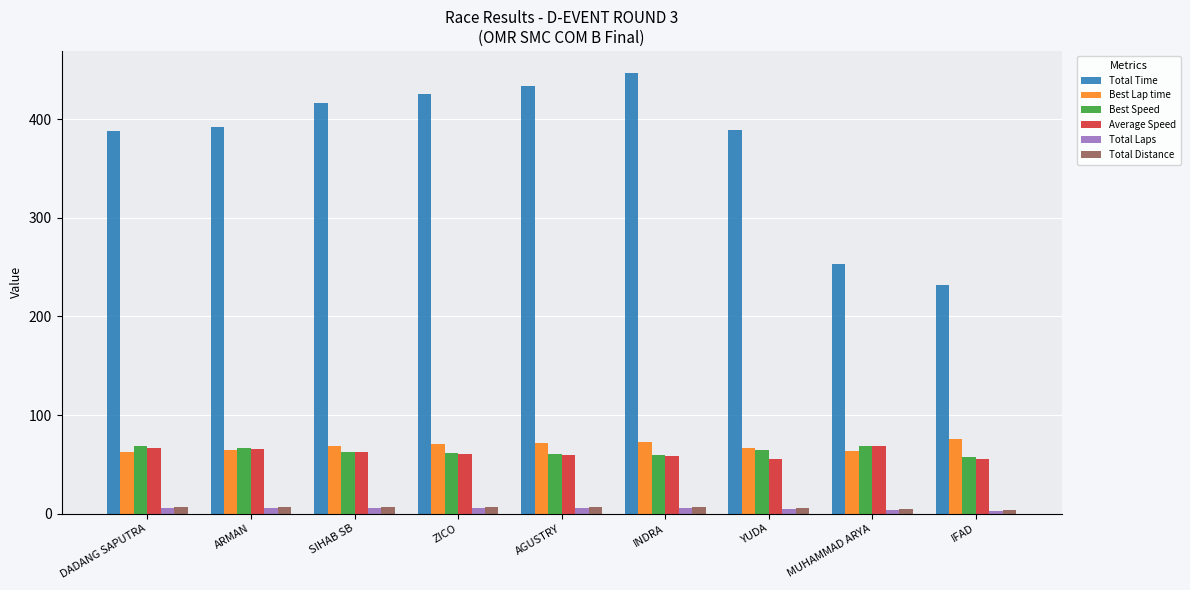

True or false: Total Time has a value of 425.3 at ZICO.

True